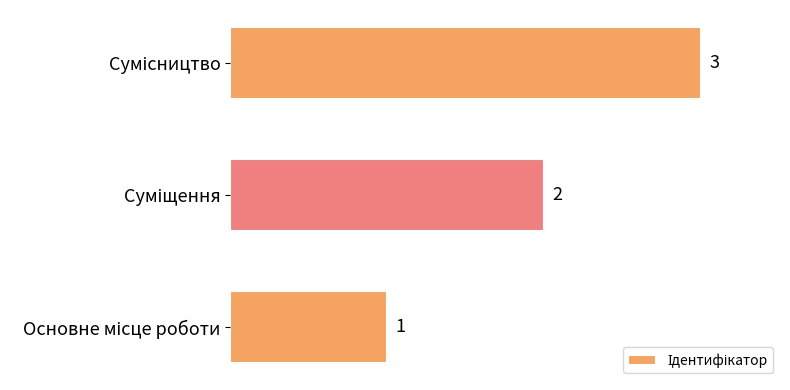

Are the bars horizontal?

Yes